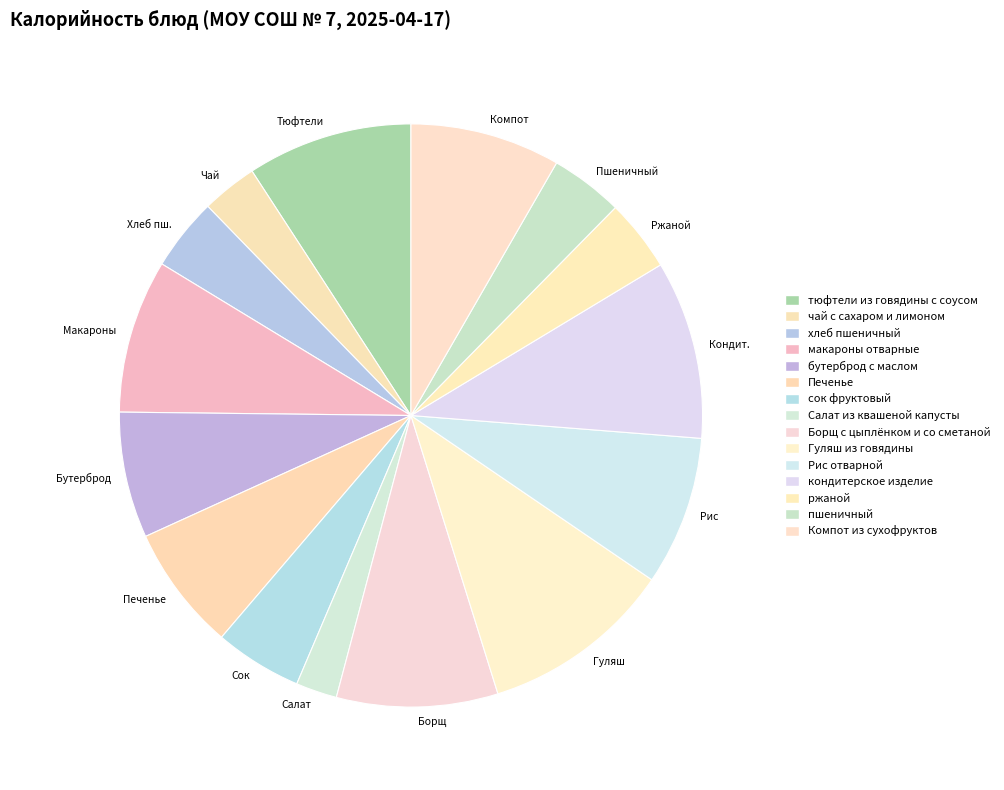

Which slice is the largest?

Гуляш из говядины